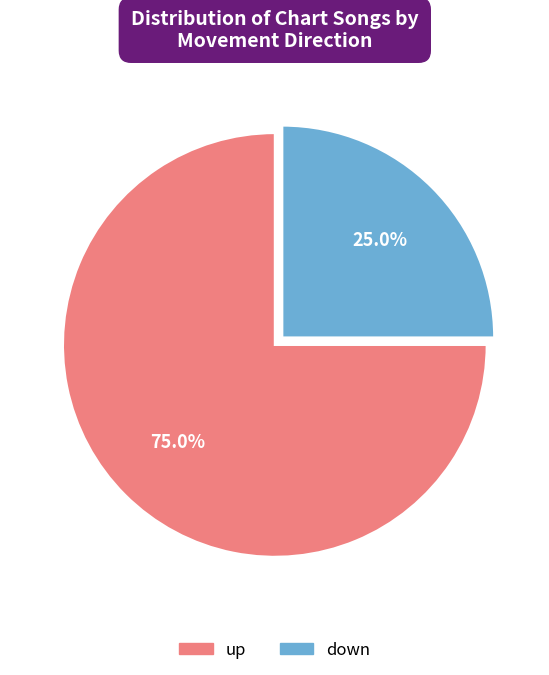

Which has a higher value, down or up?

up